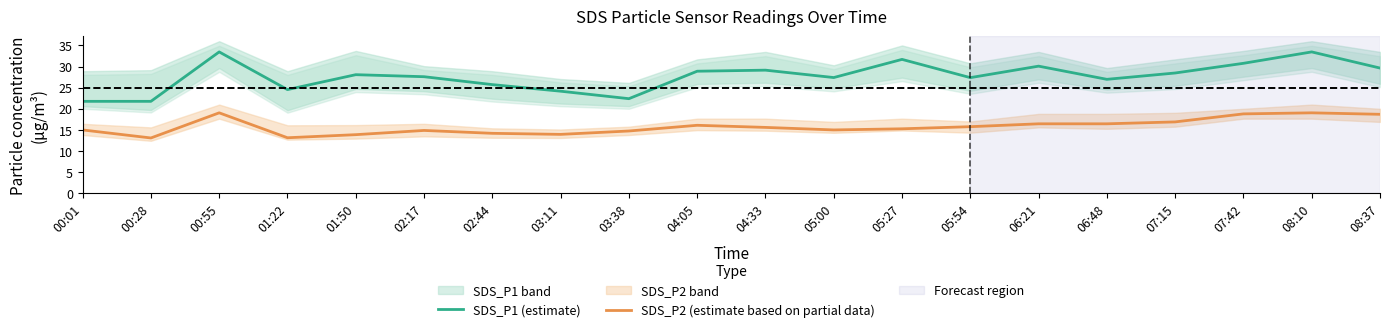

What is the label of the 10th point from the right?

04:33